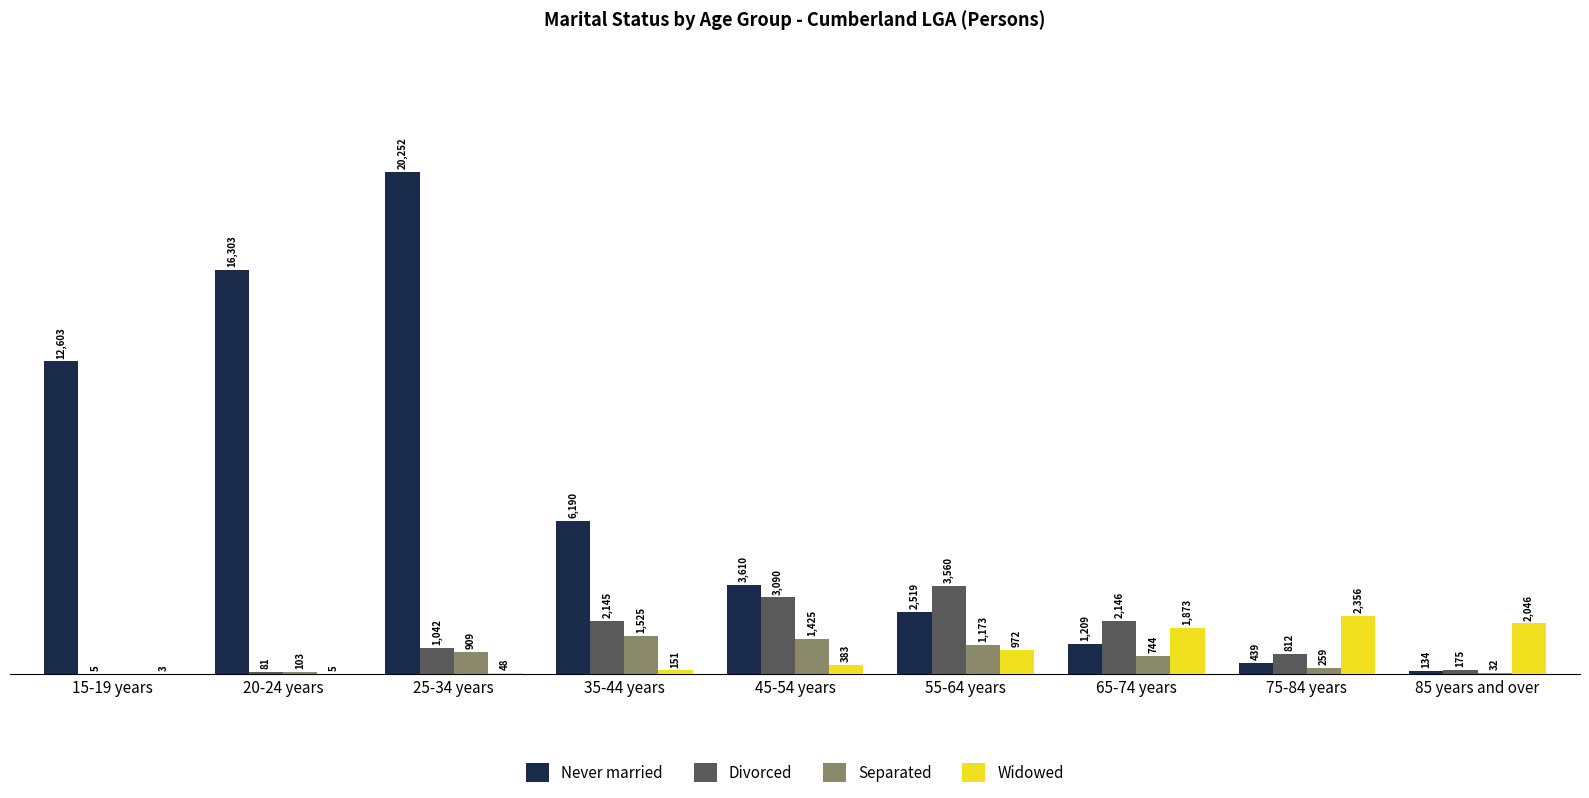

What are all the series names shown in the legend?

Never married, Divorced, Separated, Widowed